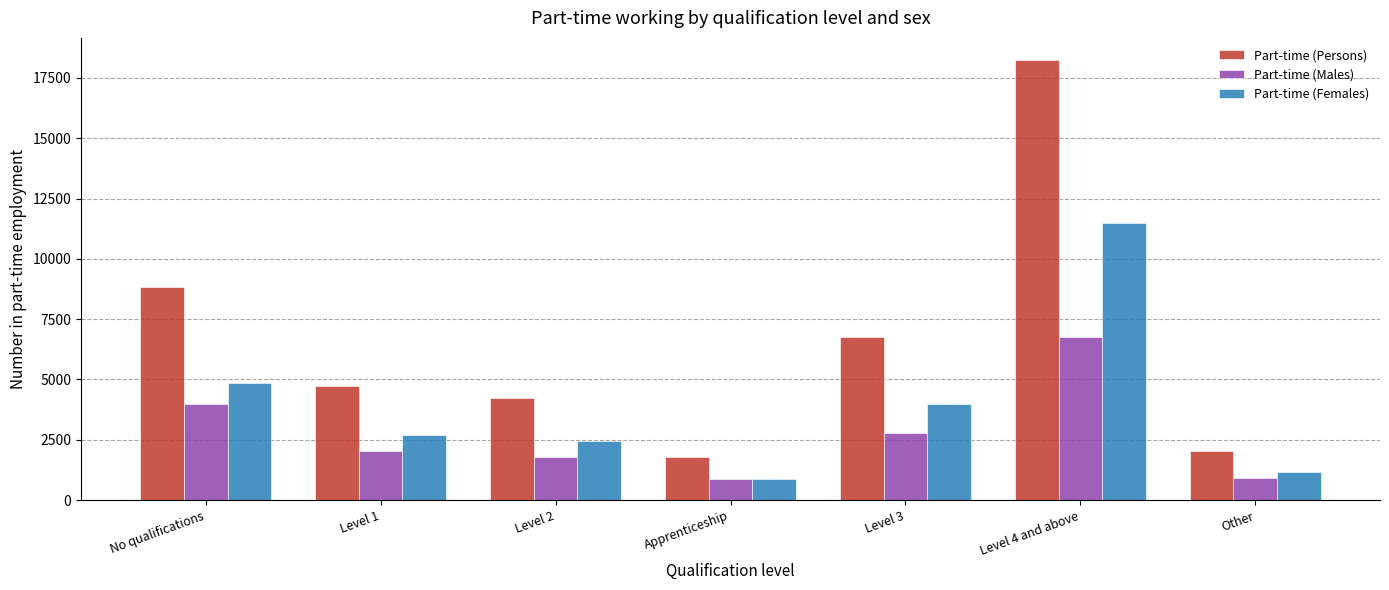

What value does the Part-time (Males) series have at No qualifications?

3976